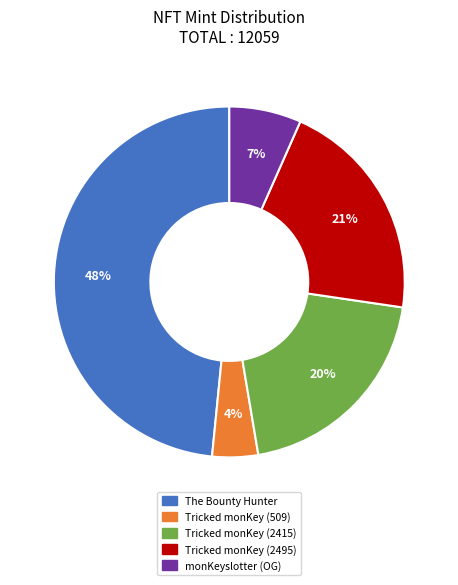

True or false: monKeyslotter (OG) accounts for 7% of the total.

True